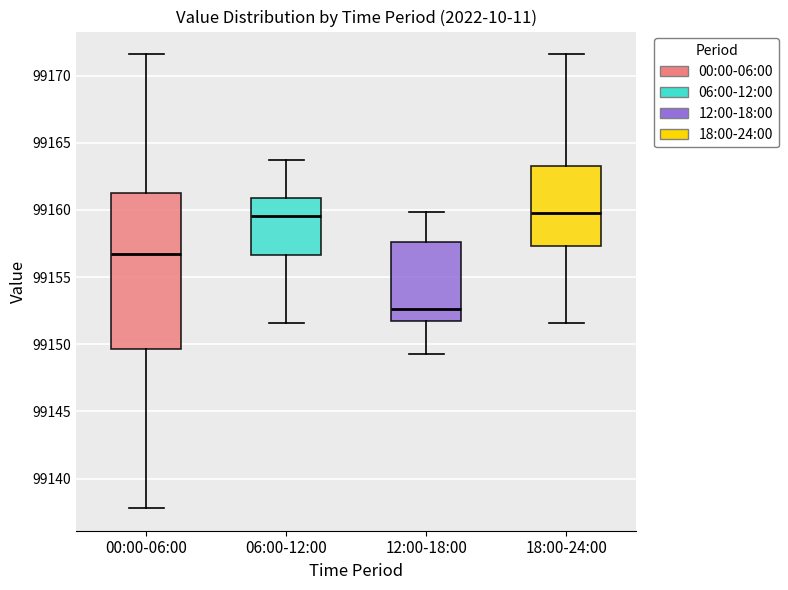

Where does the lower whisker of the box for 18:00-24:00 end on the y-axis? The values are not printed on the chart, so give them approximately, as read against the axis.

99151.5